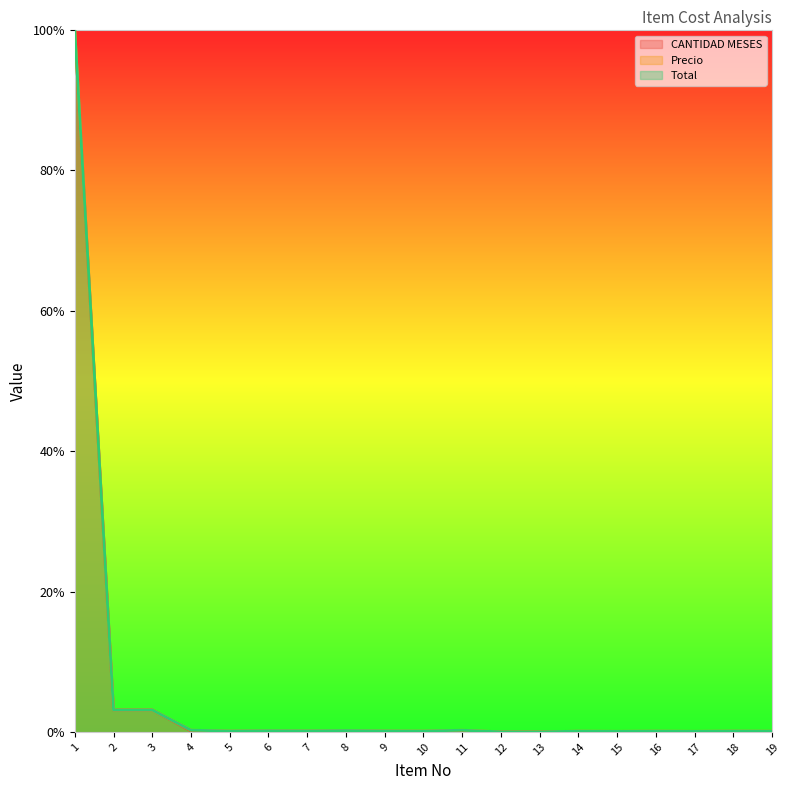

The value of Precio at 8 is 0.0. True or false?

True